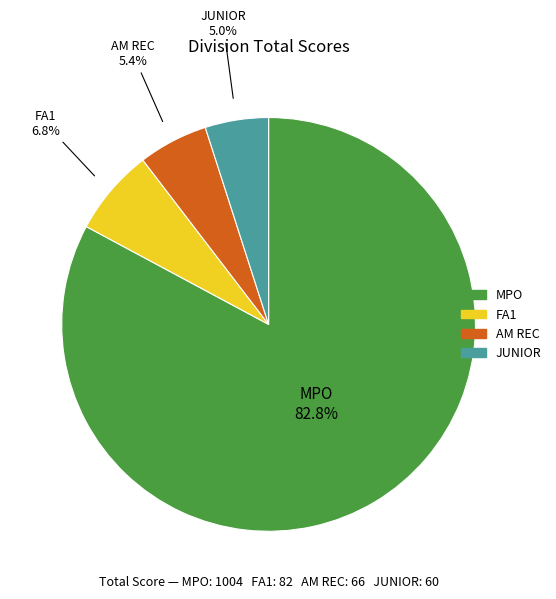

The AM REC slice represents 5% of the pie. True or false?

True